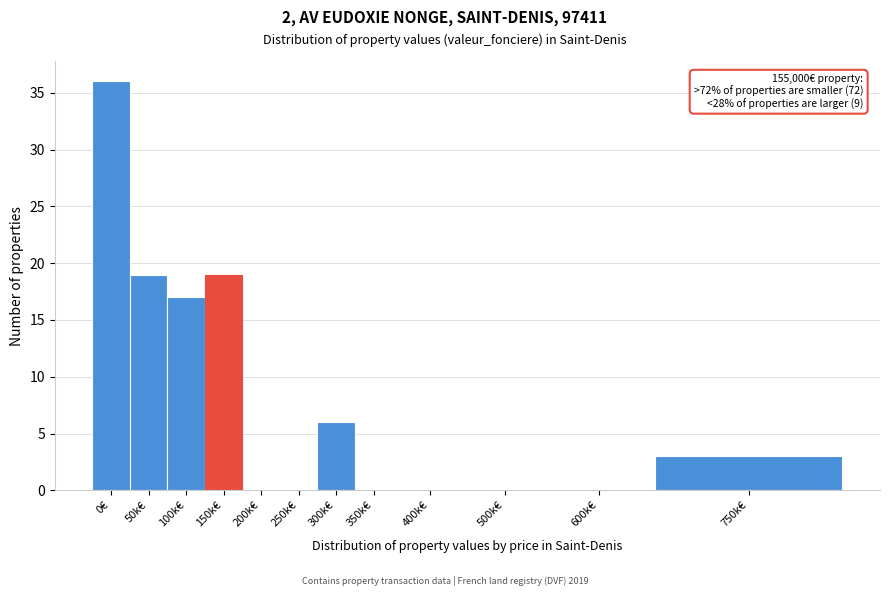

Reading left to right, extract all data points from this chart.

0€=36	50k€=19	100k€=17	150k€=19	200k€=0	250k€=0	300k€=6	350k€=0	400k€=0	500k€=0	600k€=0	750k€=3